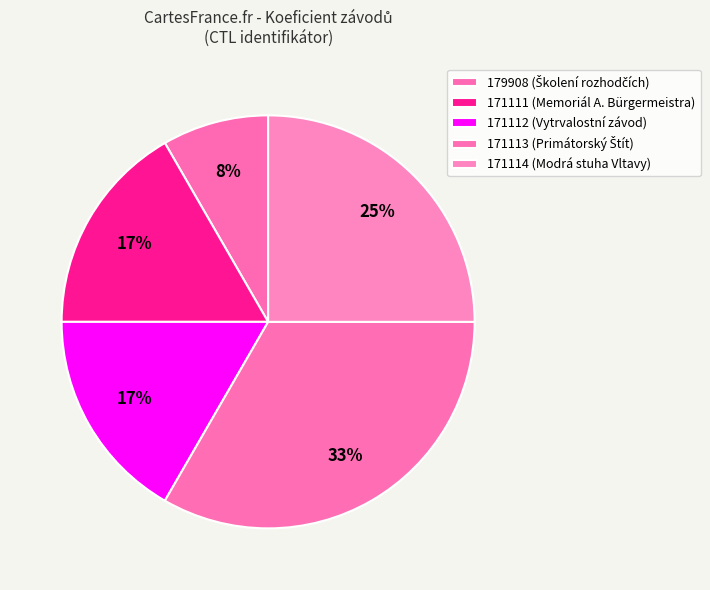

Combined, what portion of the pie is 179908 and 171114?

33.3%